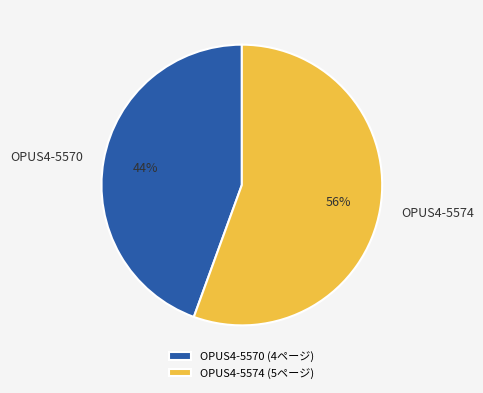

What is the smallest slice in the pie chart?

OPUS4-5570